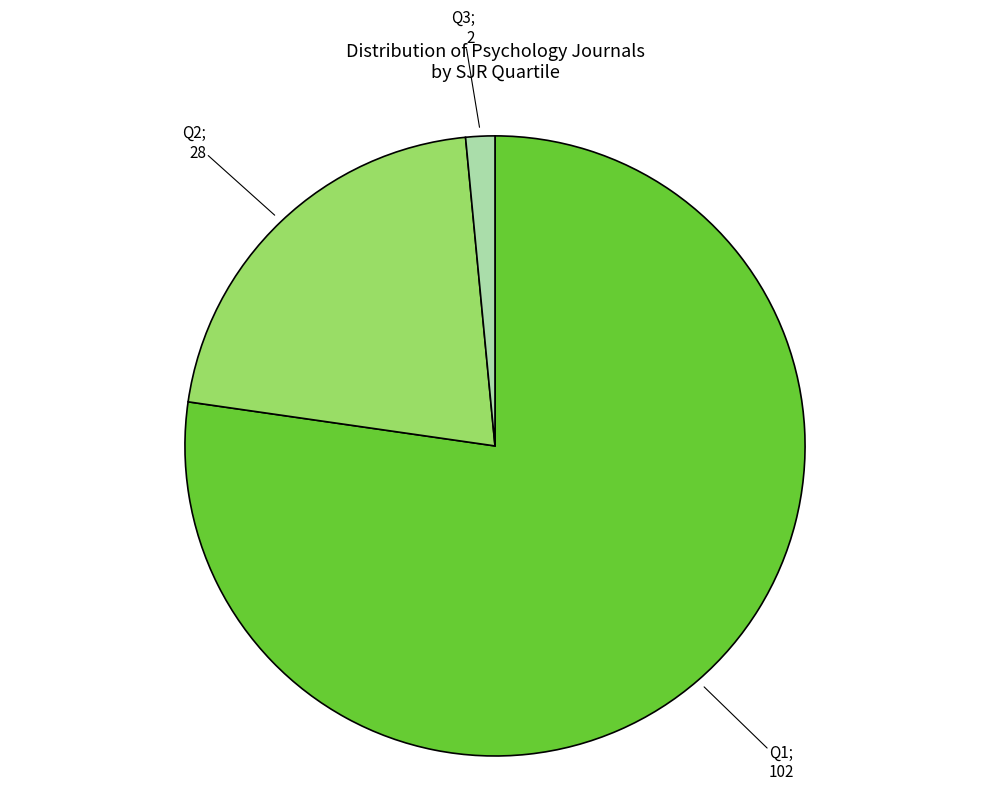

Is there any slice that represents more than half of the pie?

Yes